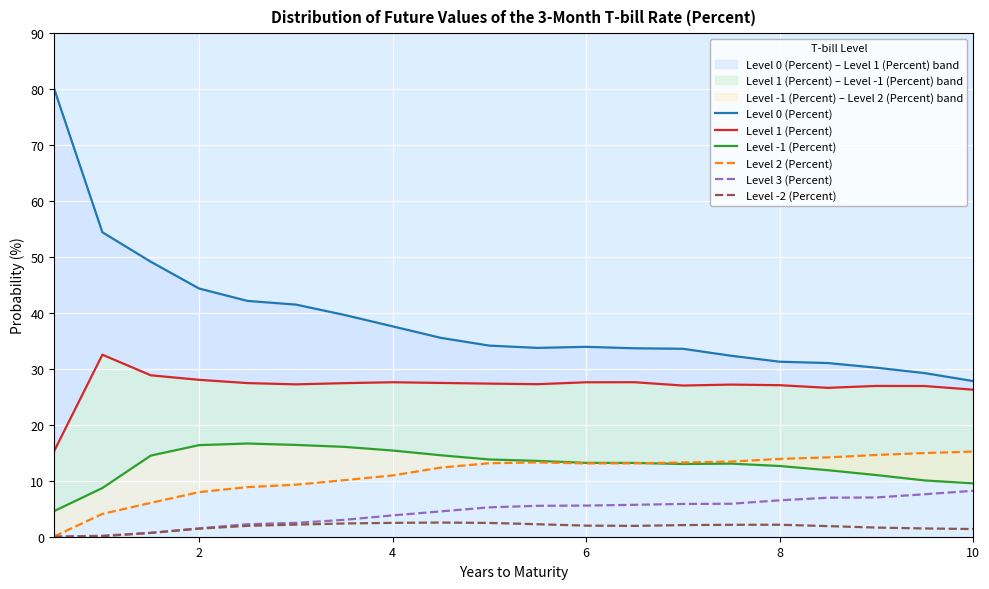

What is the average value of the Level 2 (Percent) series?

11.1